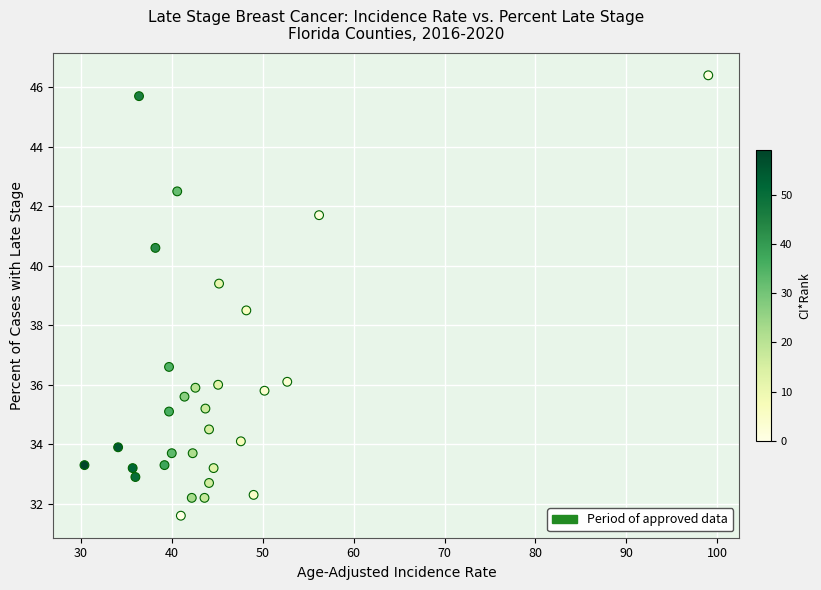

What is the range of Y values (max minus min)?

14.8